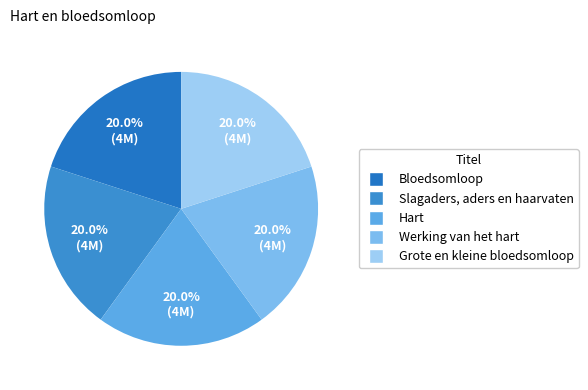

How many slices are in this pie chart?

5